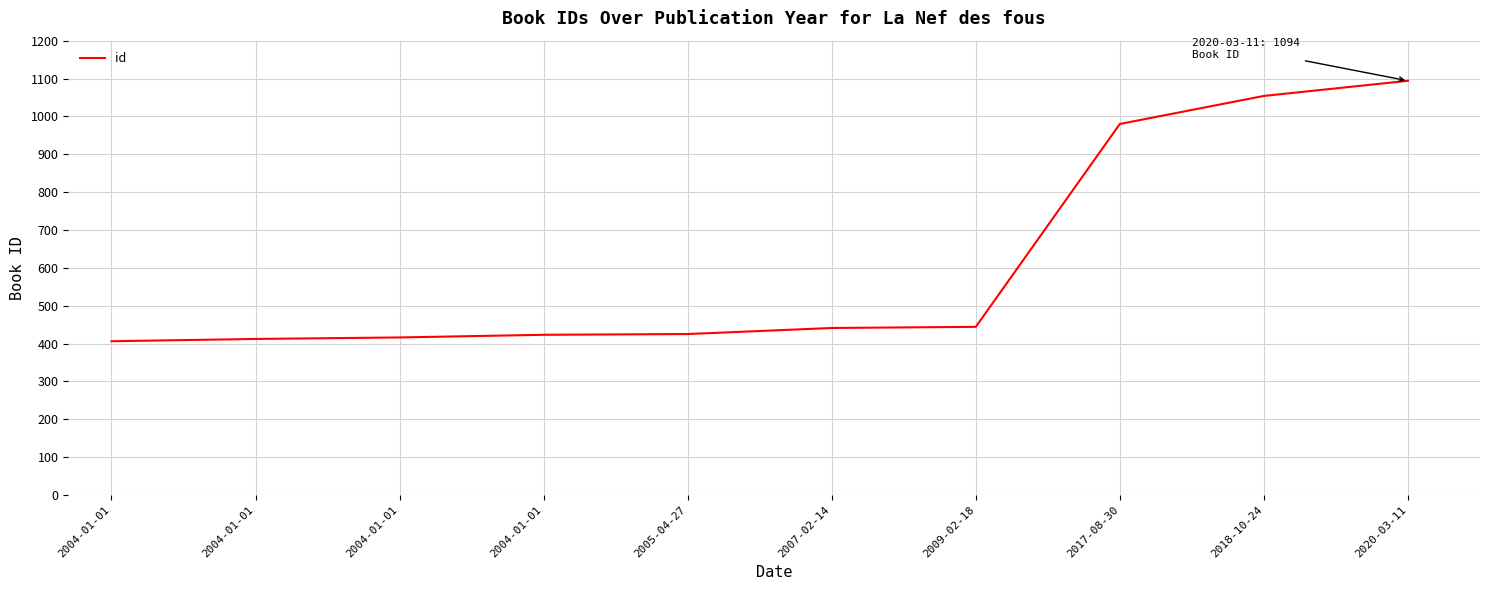

Does the chart have visible grid lines?

Yes